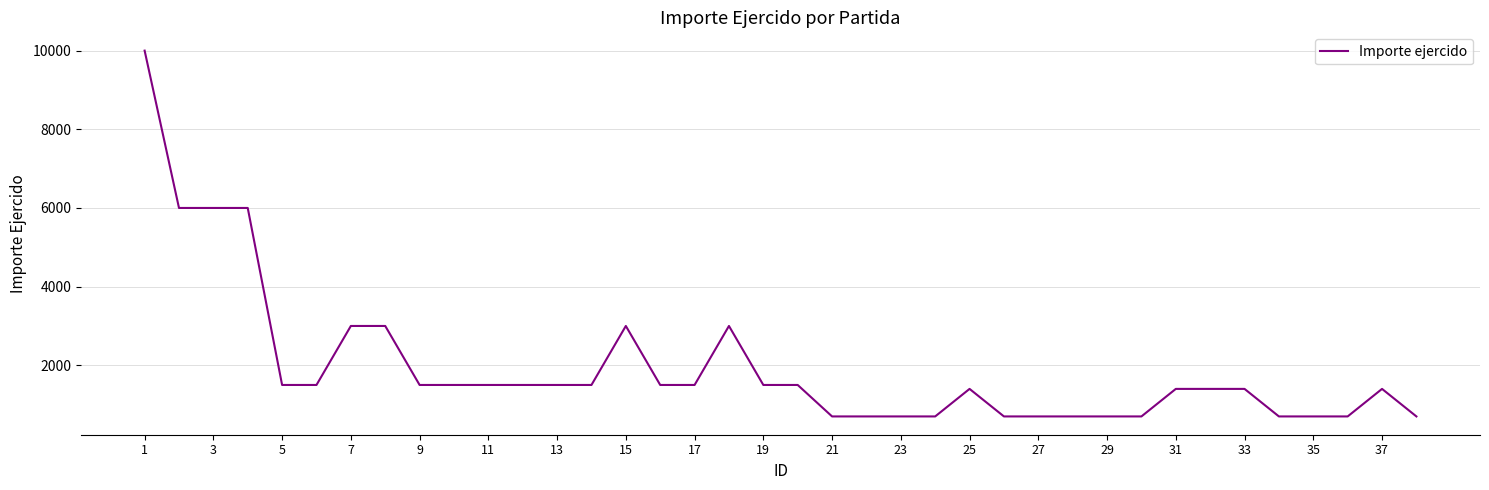

What is the greatest value displayed?

10000